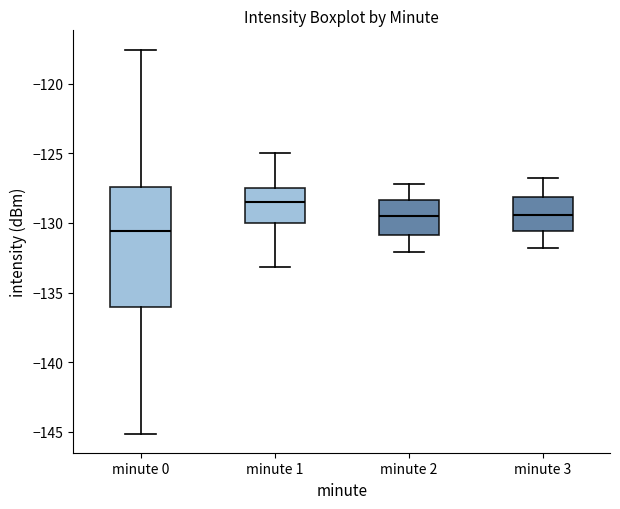

Reading left to right, read every box against the y-axis: the position of its median line, the range the box covers, and the ends of its whiskers. The values are not printed on the chart, so give them approximately, as read against the axis.

minute 0: median -130.5, box -136.0 to -127.5, whiskers -145.0 to -117.5
minute 1: median -128.5, box -130.0 to -127.5, whiskers -133.0 to -125.0
minute 2: median -129.5, box -131.0 to -128.5, whiskers -132.0 to -127.0
minute 3: median -129.5, box -130.5 to -128.0, whiskers -132.0 to -127.0